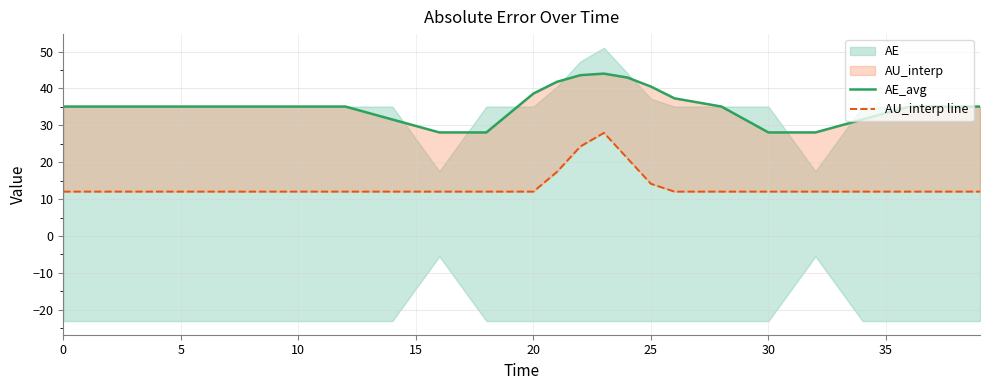

Reading left to right, list all the values displayed in this chart.

AE_avg: 35.1	35.1	35.1	35.1	35.1	35.1	35.1	31.6	28.1	28.1	38.6	41.8	43.6	44.0	42.9	40.5	37.3	35.1	28.1	28.1	31.6	35.1	35.1	35.1
AU_interp line: 12.0	12.0	12.0	12.0	12.0	12.0	12.0	12.0	12.0	12.0	12.0	17.4	24.3	28.0	21.0	14.1	12.0	12.0	12.0	12.0	12.0	12.0	12.0	12.0